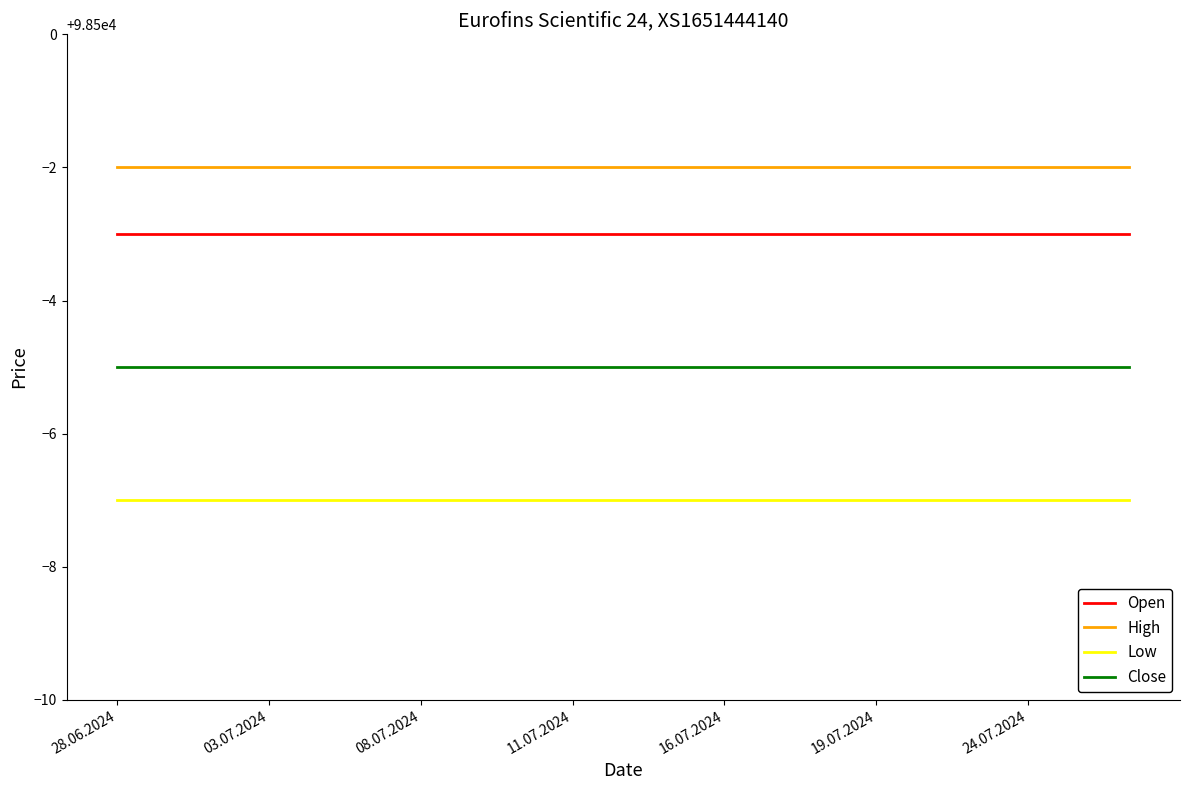

What is the average value of the Open series?

98497